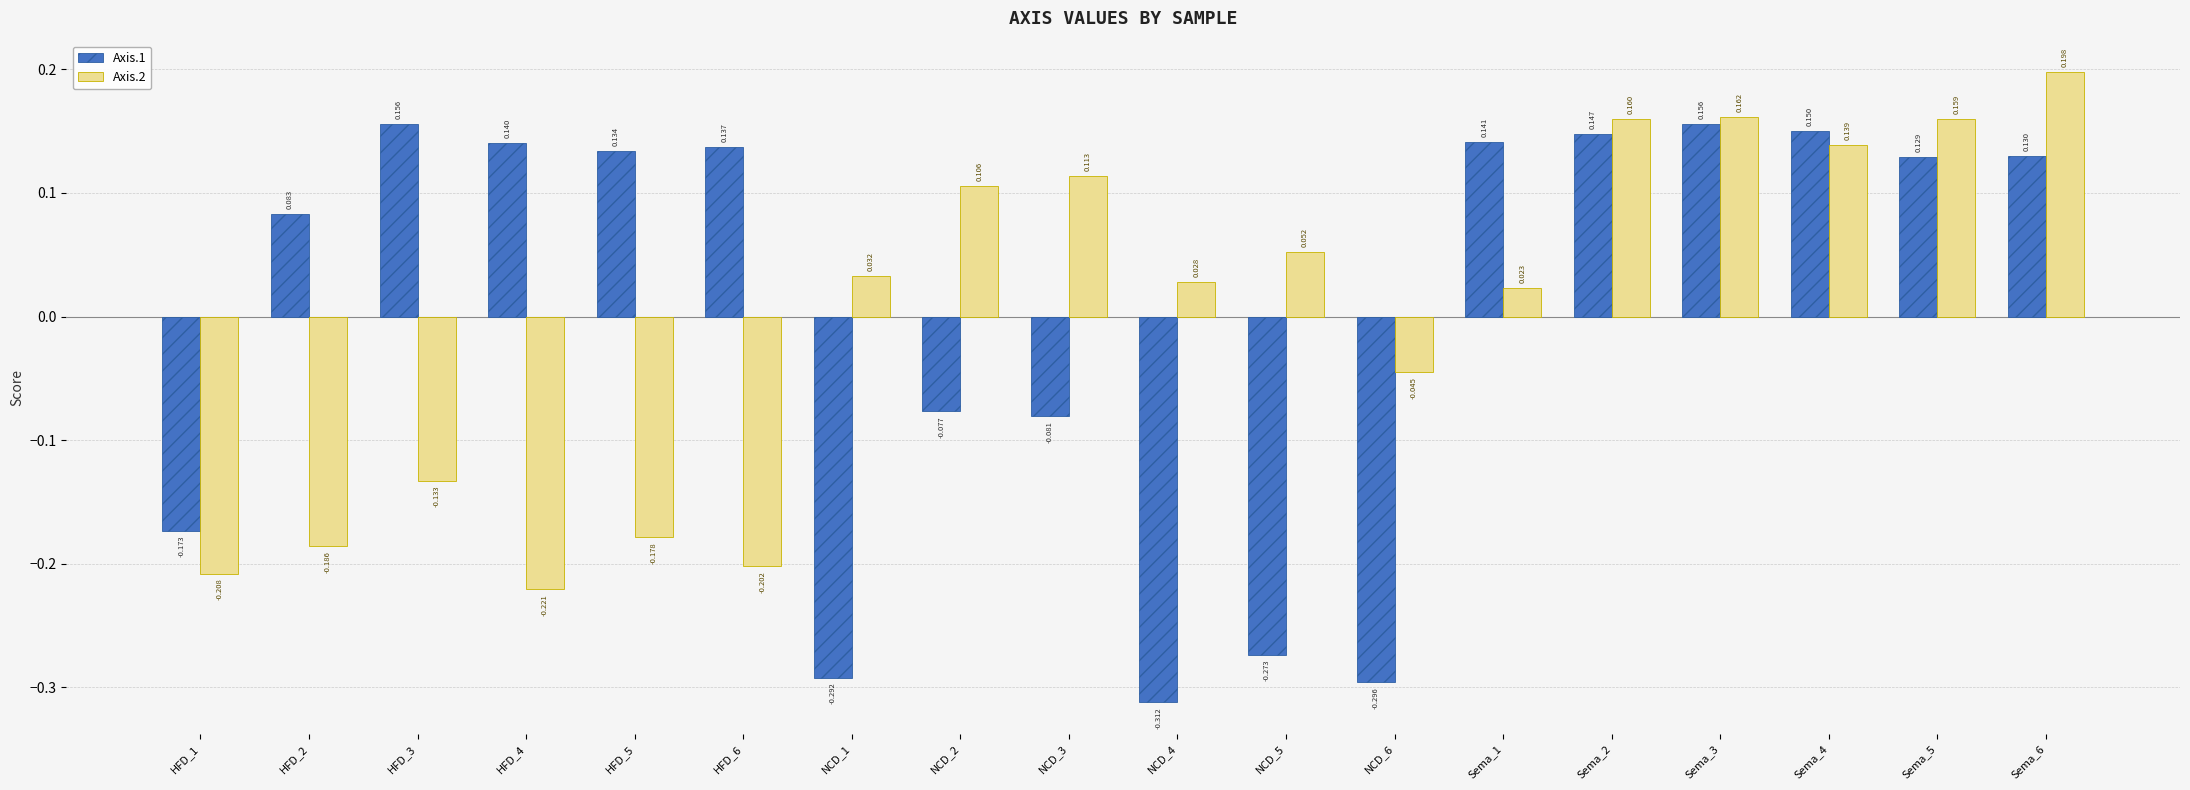

Is the value of Axis.1 at NCD_4 greater than the value of Axis.2 at HFD_3?

No